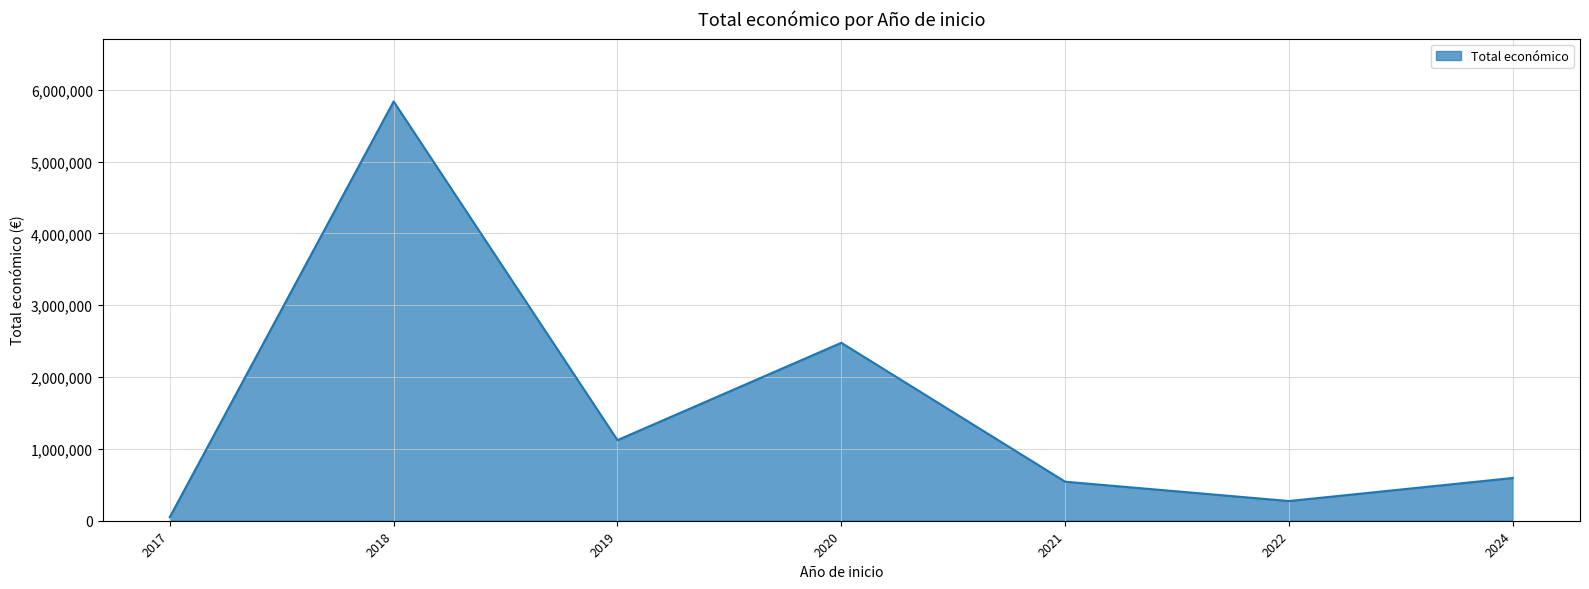

What is the greatest value displayed?

5836512